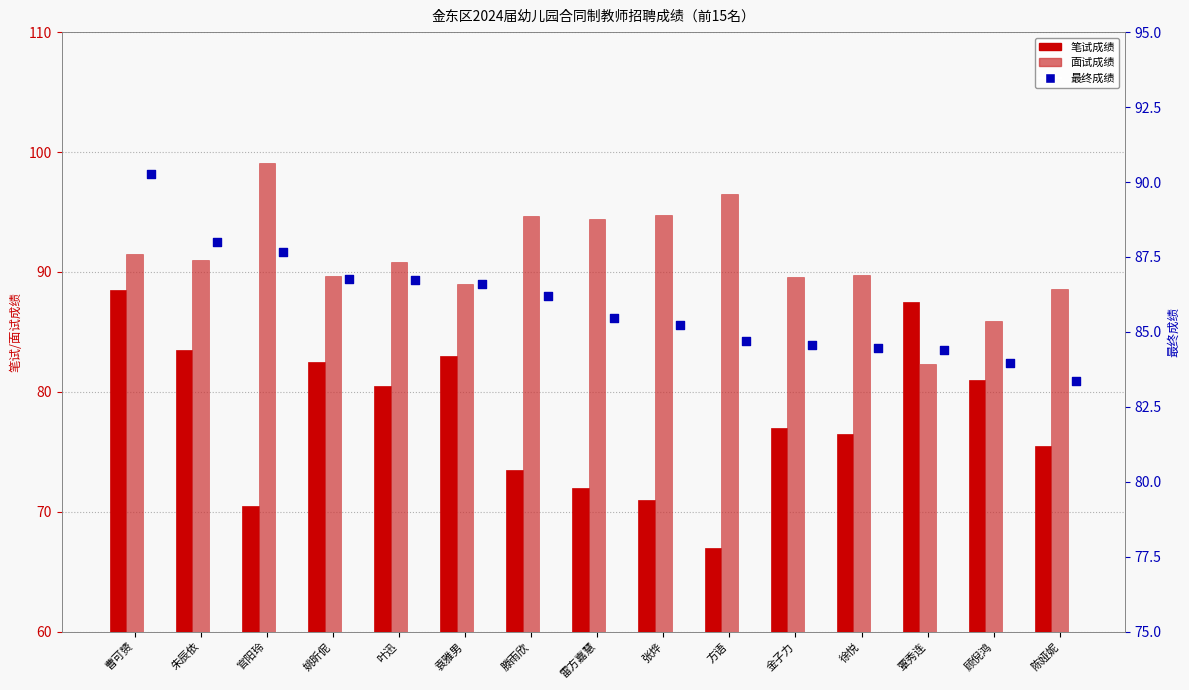

What is the total value across all series at 顾倪鸿?

250.9